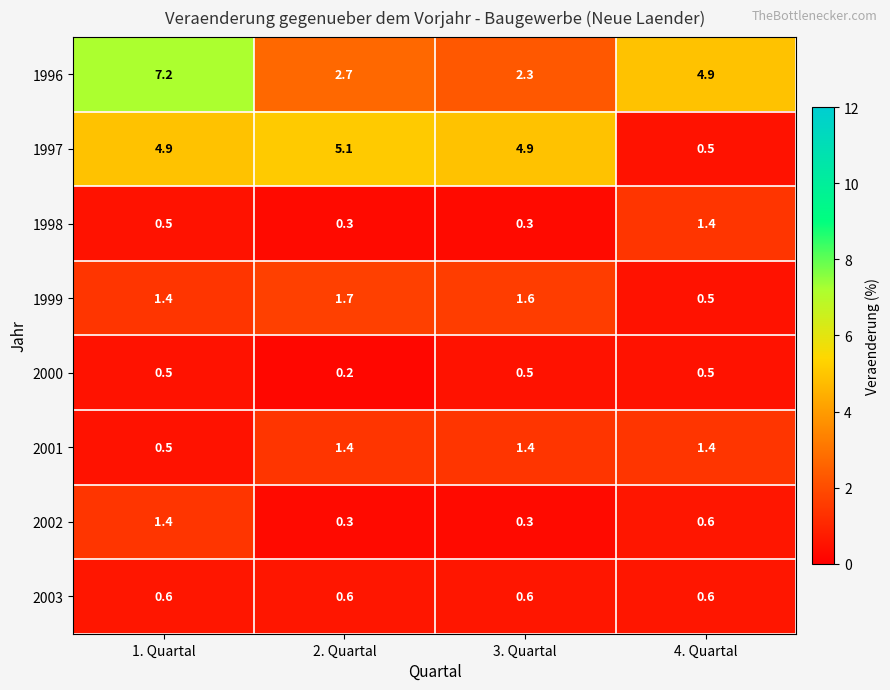

Which label corresponds to the smallest value in the chart?

2. Quartal